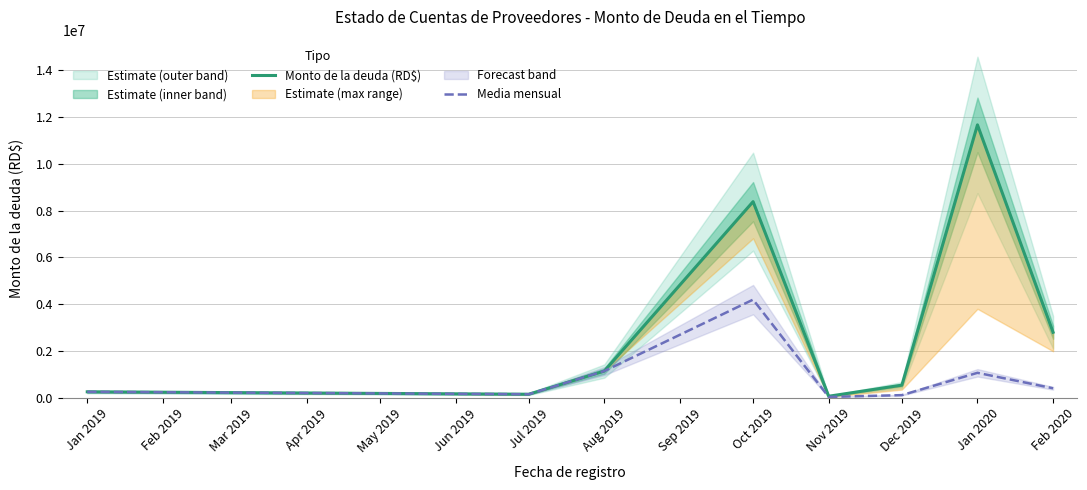

At which label is Media mensual closest to 2111483?

Aug 2019